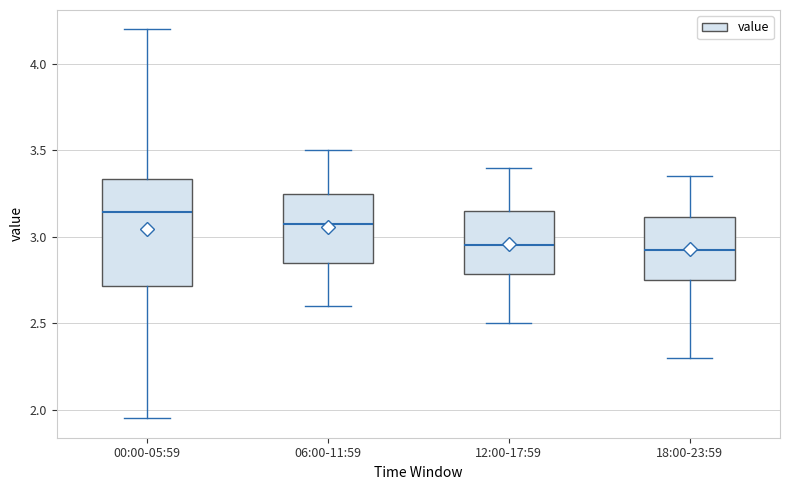

Which box's median line is the highest?

00:00-05:59